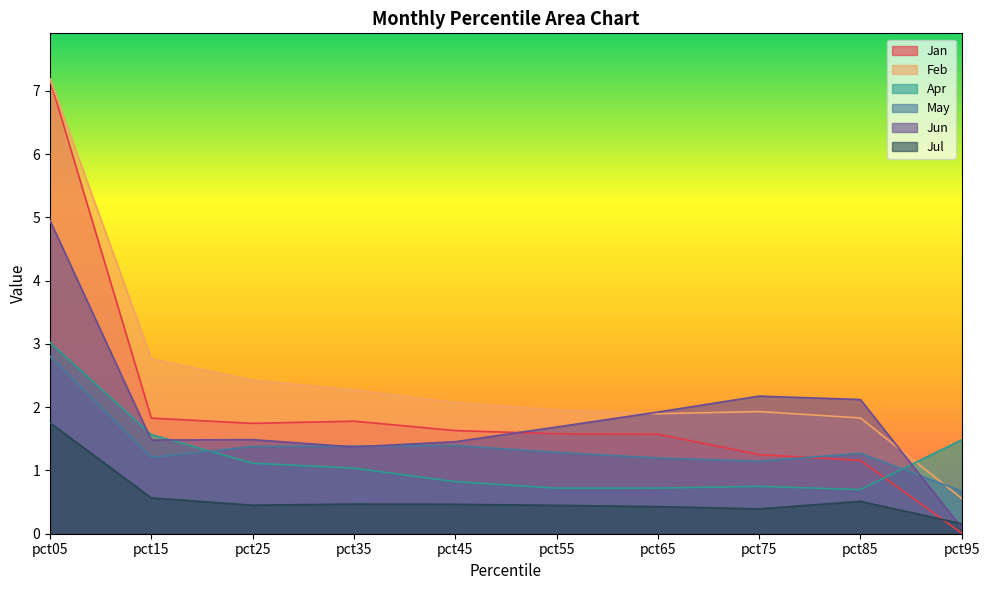

What is the sum of all Jan values?

19.7